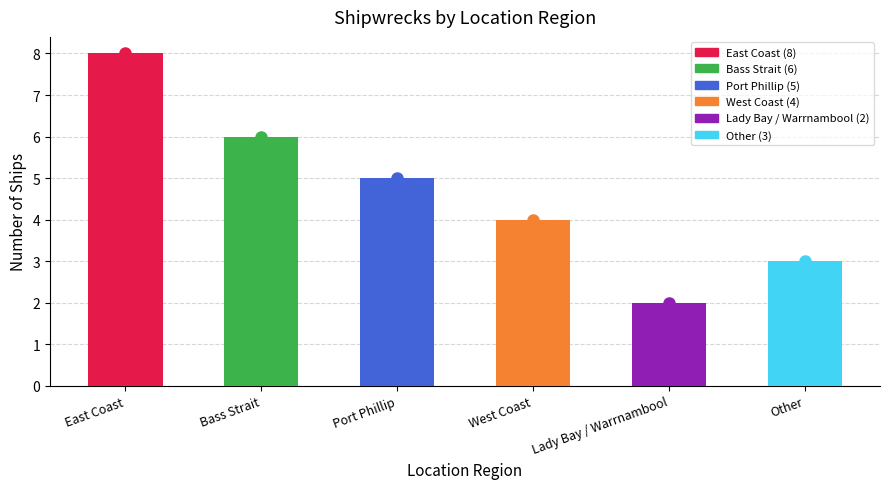

List the labels in order of value, largest first.

East Coast, Bass Strait, Port Phillip, West Coast, Other, Lady Bay / Warrnambool